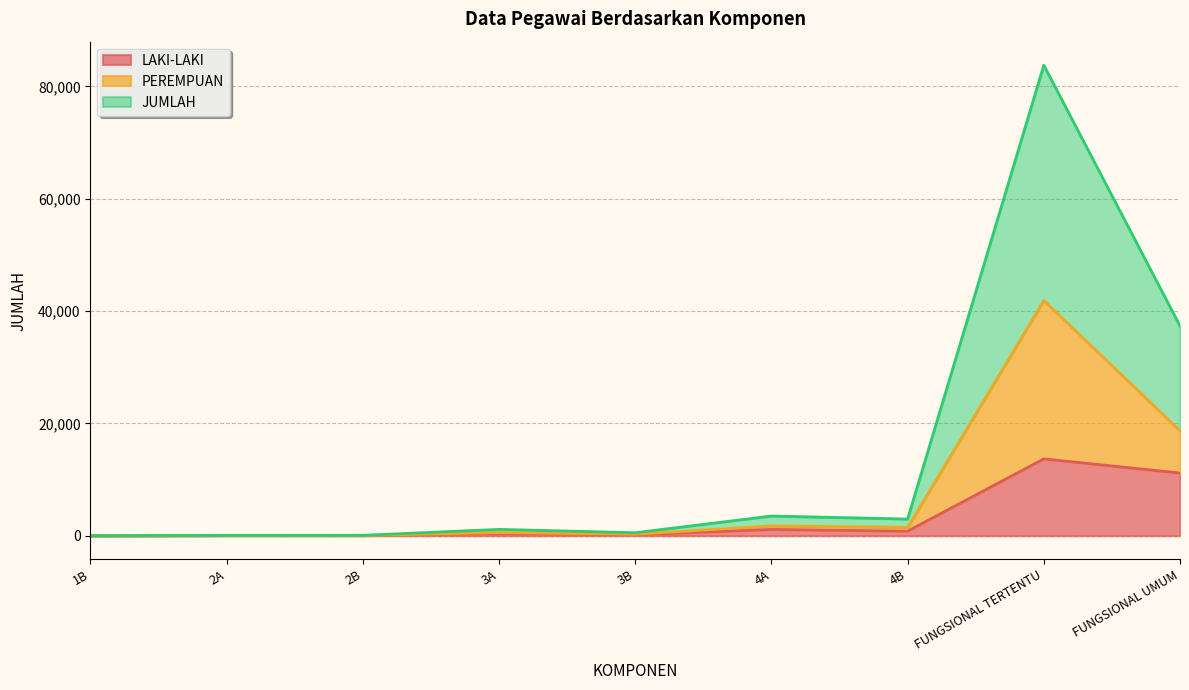

At which category does LAKI-LAKI reach its first local peak?

2A